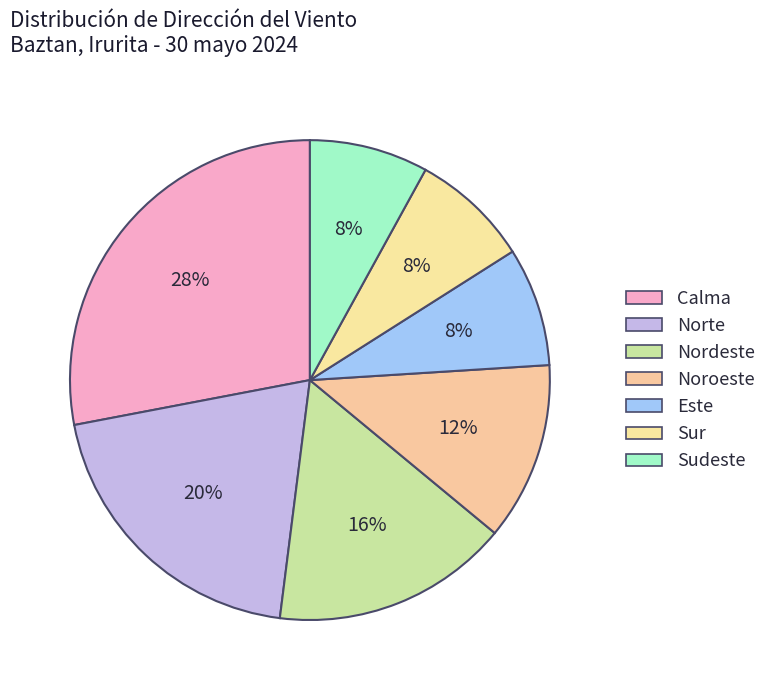

Which category has the biggest portion of the pie?

Calma